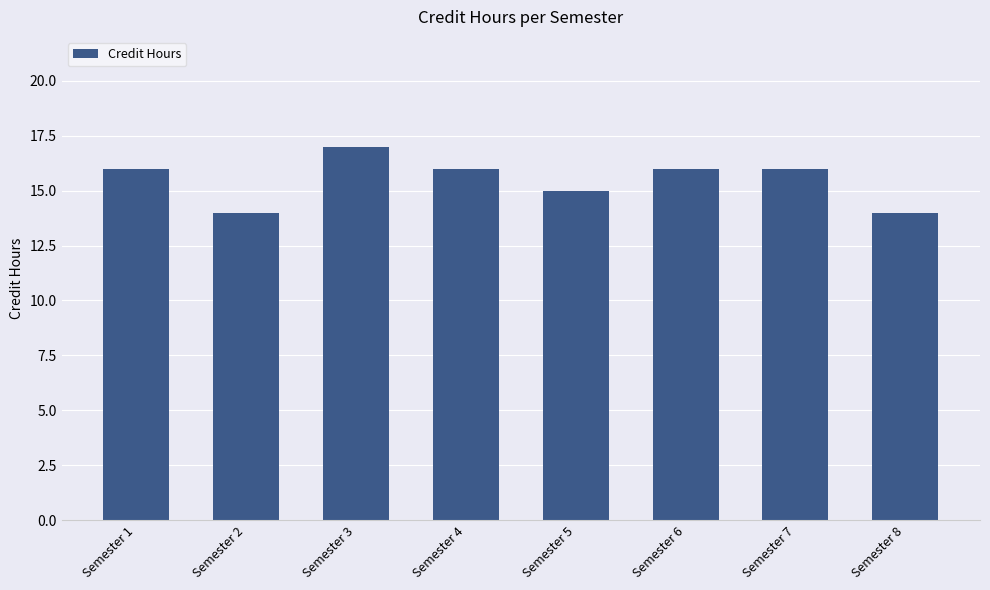

True or false: the data shows 4 at Semester 5.

False